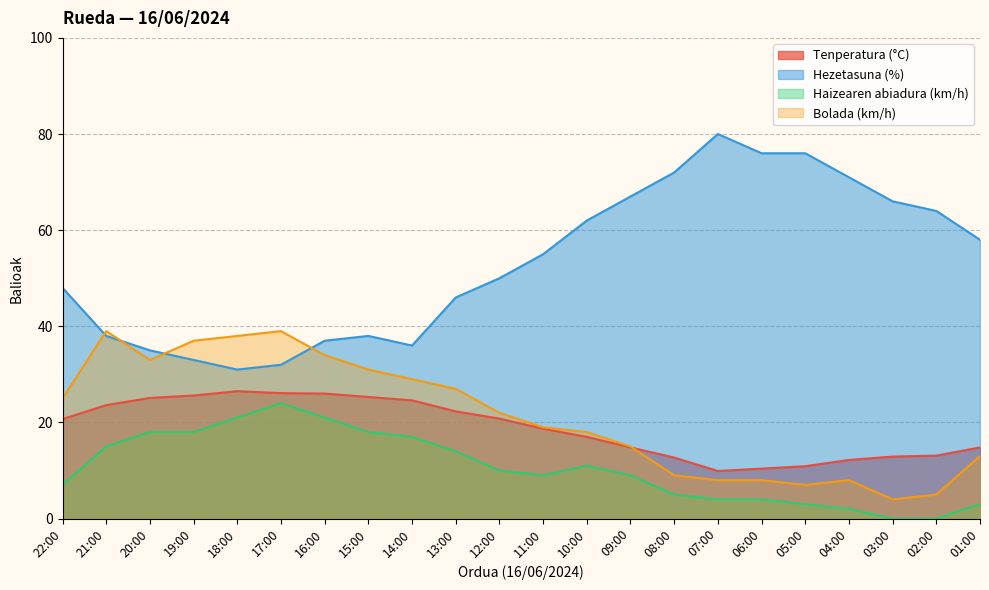

At which label is Tenperatura (°C) closest to 18?

11:00